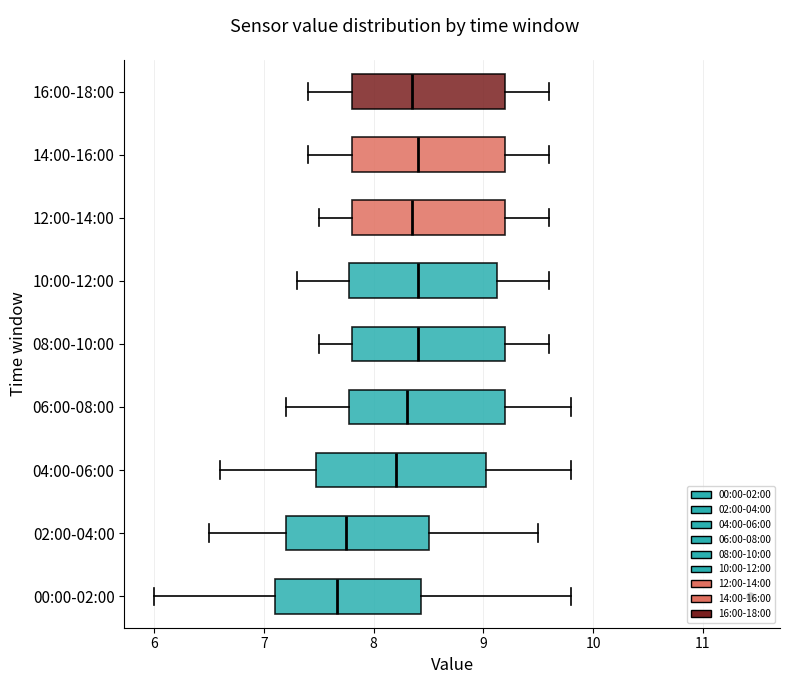

Reading bottom to top, transcribe this box plot: for each box, give where its median line is, the range the box spans, and where its two whiskers end, as read against the x-axis. The values are not printed on the chart, so give them approximately, as read against the axis.

00:00-02:00: median 7.7, box 7.1 to 8.4, whiskers 6.0 to 9.8
02:00-04:00: median 7.8, box 7.2 to 8.5, whiskers 6.5 to 9.5
04:00-06:00: median 8.2, box 7.5 to 9.0, whiskers 6.6 to 9.8
06:00-08:00: median 8.3, box 7.8 to 9.2, whiskers 7.2 to 9.8
08:00-10:00: median 8.4, box 7.8 to 9.2, whiskers 7.5 to 9.6
10:00-12:00: median 8.4, box 7.8 to 9.1, whiskers 7.3 to 9.6
12:00-14:00: median 8.4, box 7.8 to 9.2, whiskers 7.5 to 9.6
14:00-16:00: median 8.4, box 7.8 to 9.2, whiskers 7.4 to 9.6
16:00-18:00: median 8.4, box 7.8 to 9.2, whiskers 7.4 to 9.6